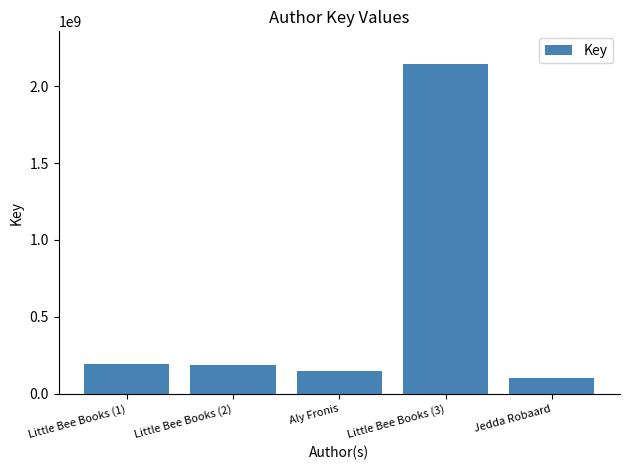

What is the greatest value displayed?

2142190194